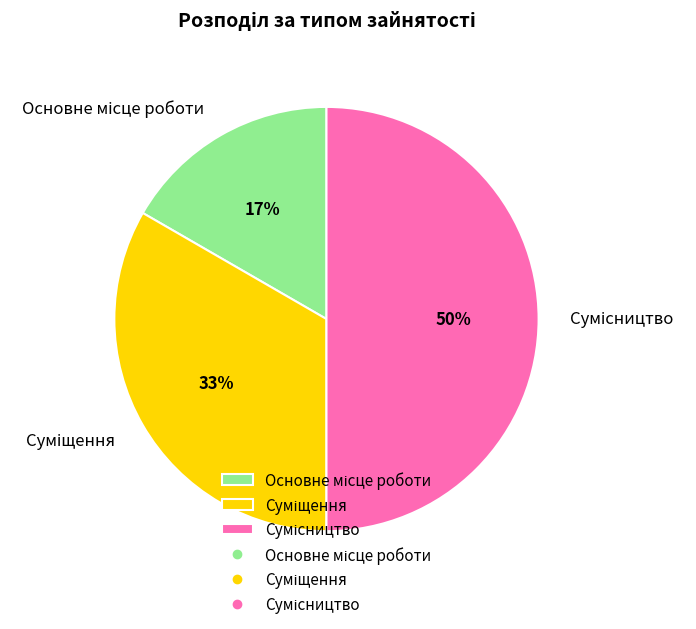

To the nearest percent, what is the difference between the largest and smallest slice percentages?

33%